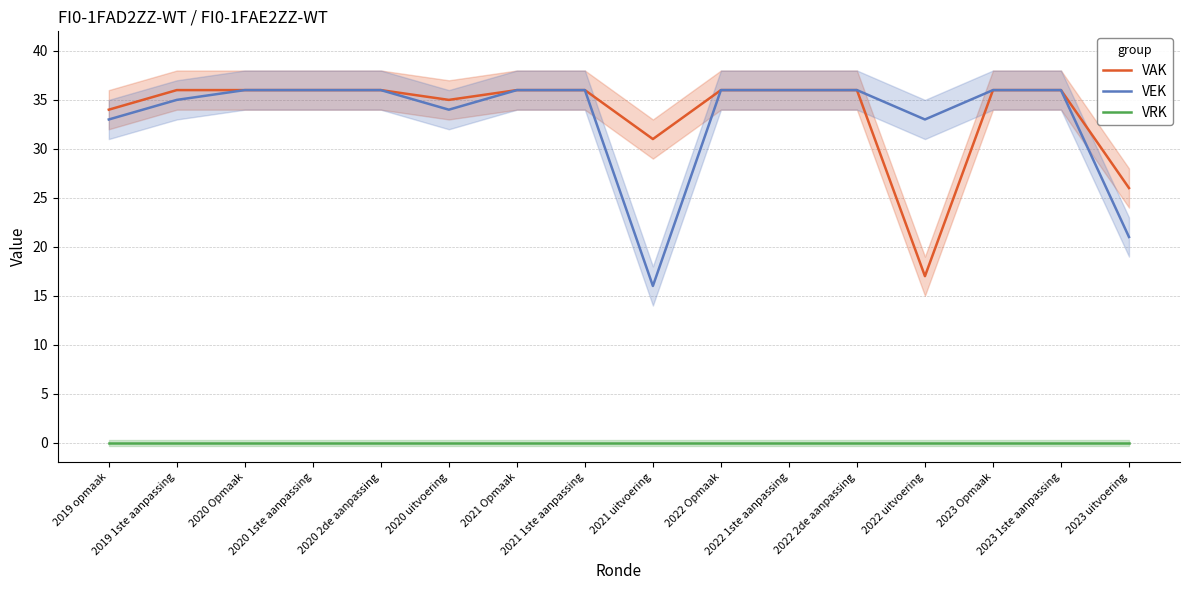

How many series are shown in this chart?

3